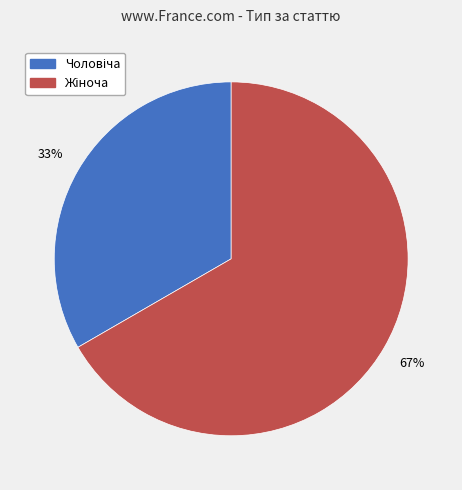

To the nearest percent, what is the average slice percentage?

50%